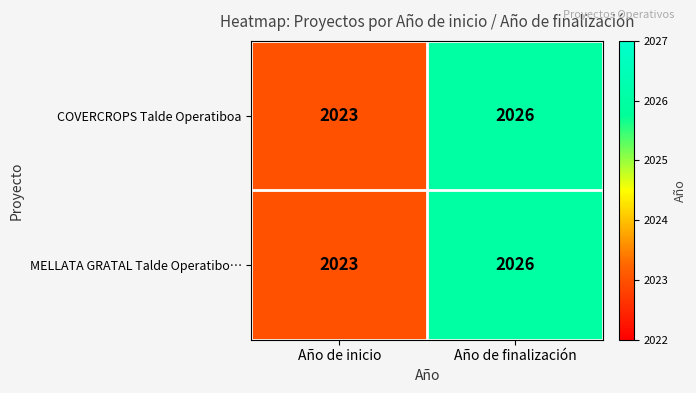

True or false: MELLATA GRATAL Talde Operatibo… has a value of 3290 at Año de inicio.

False